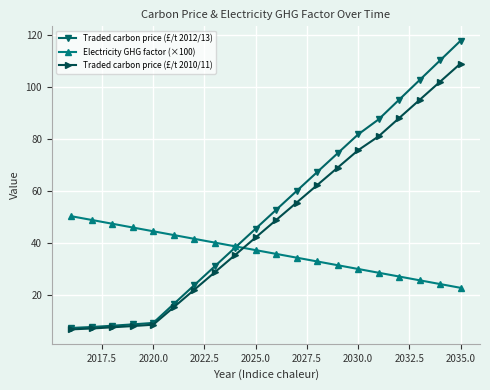

Which series ends up on top after the final intersection of Electricity GHG factor (×100) and Traded carbon price (£/t 2012/13)?

Traded carbon price (£/t 2012/13)